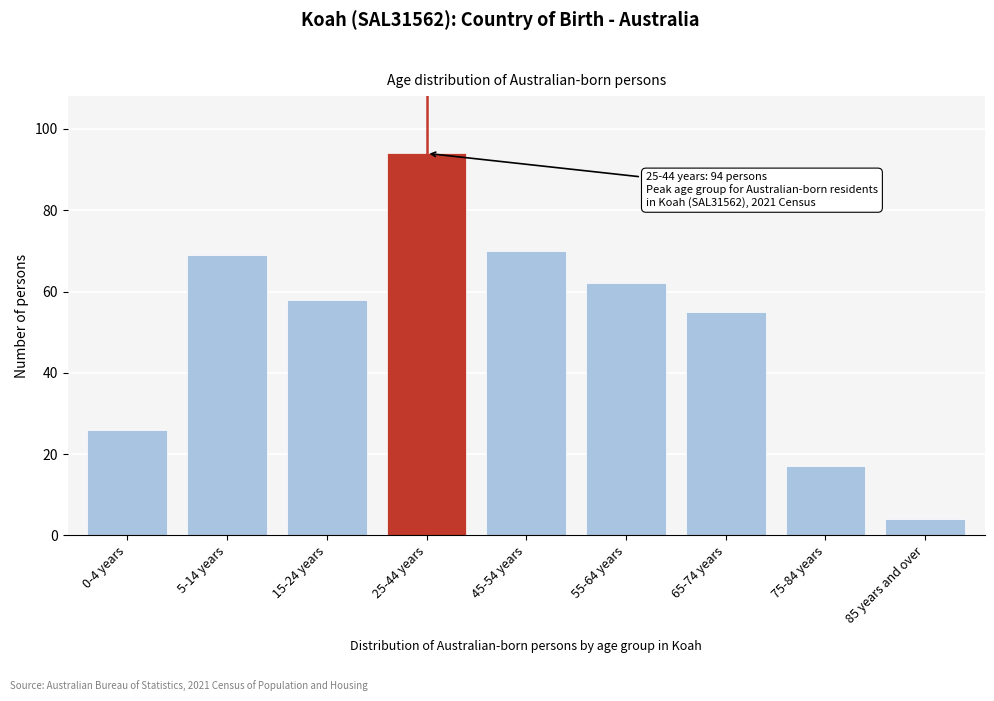

Reading left to right, list all the values displayed in this chart.

26	69	58	94	70	62	55	17	4